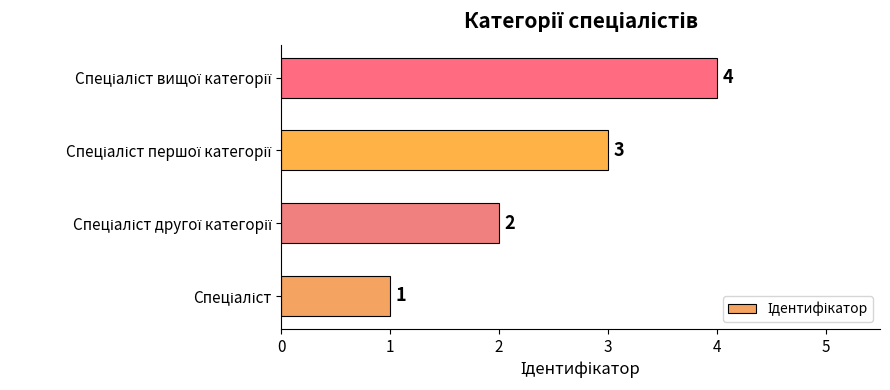

What is the greatest value displayed?

4